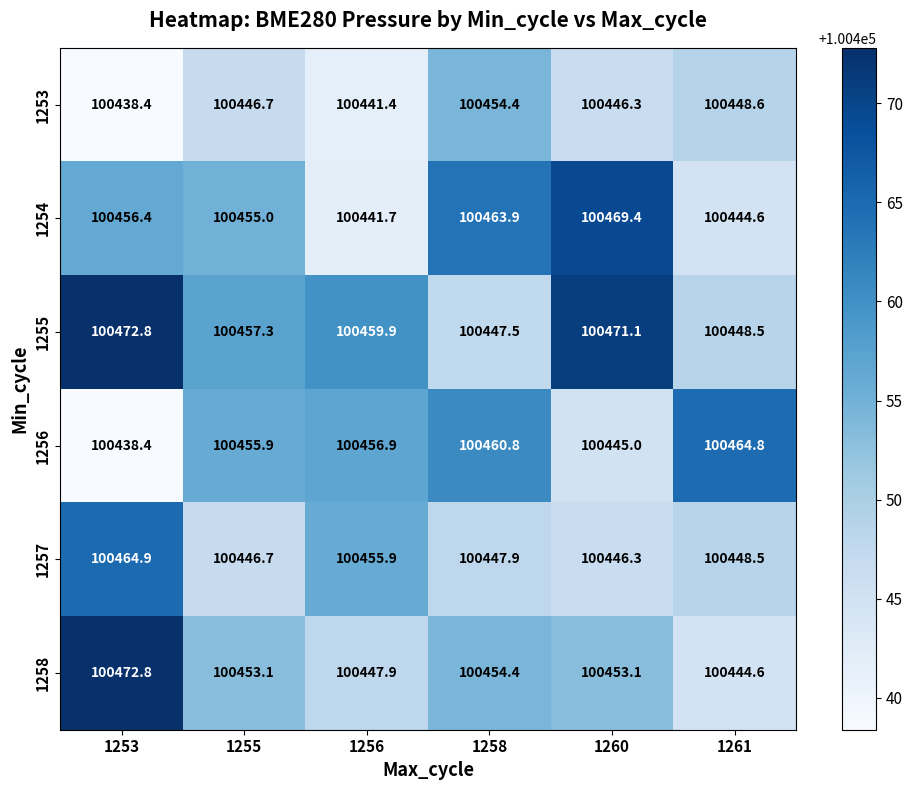

Which series changed the most between 1253 and 1258?

1255